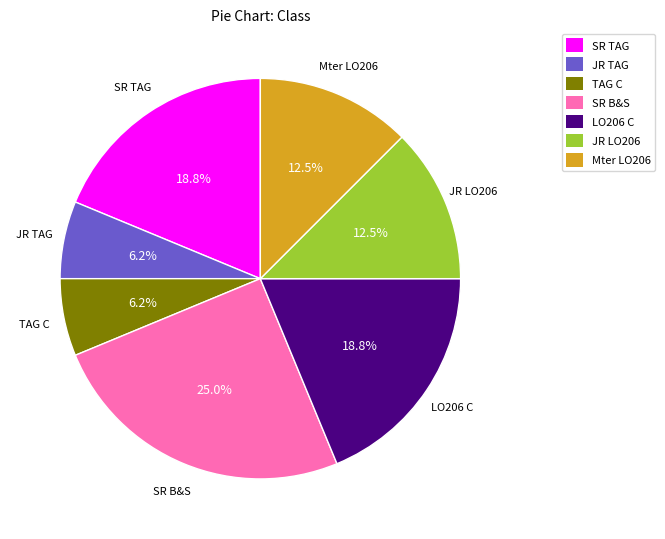

How many segments does this pie chart have?

7